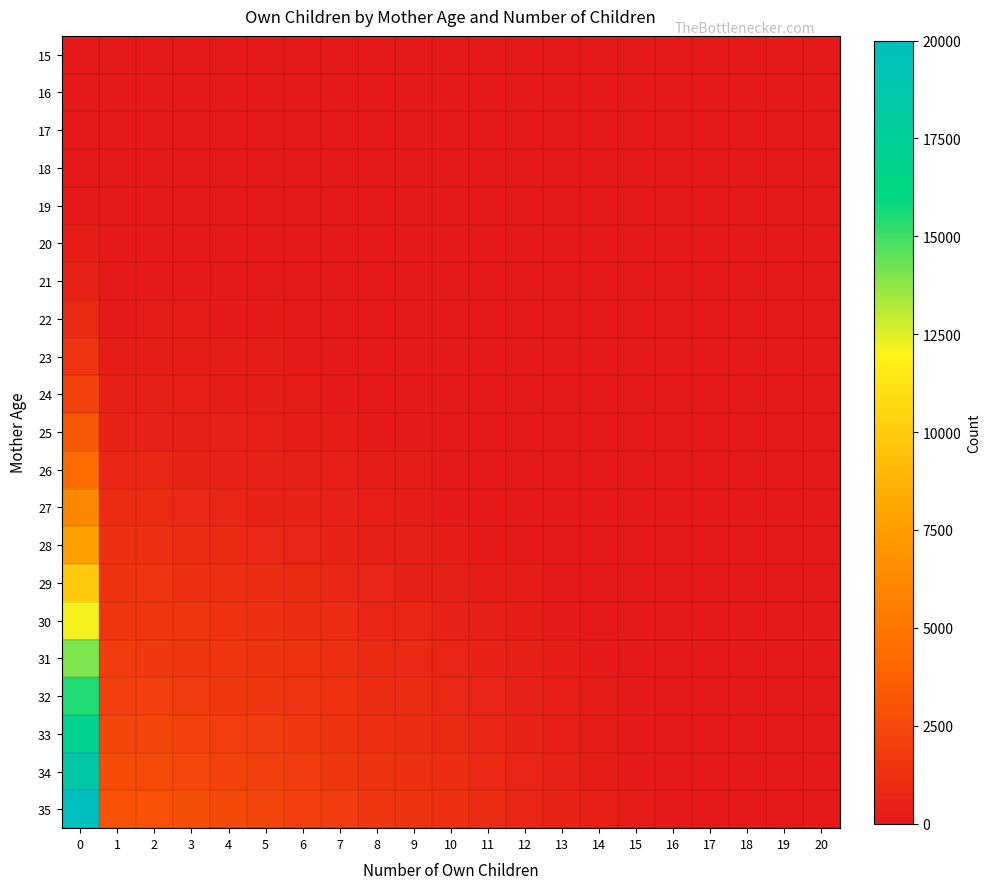

At 16, list the series in order from smallest to largest.

15, 16, 17, 18, 19, 20, 21, 22, 23, 24, 25, 26, 27, 28, 29, 30, 31, 32, 33, 34, 35